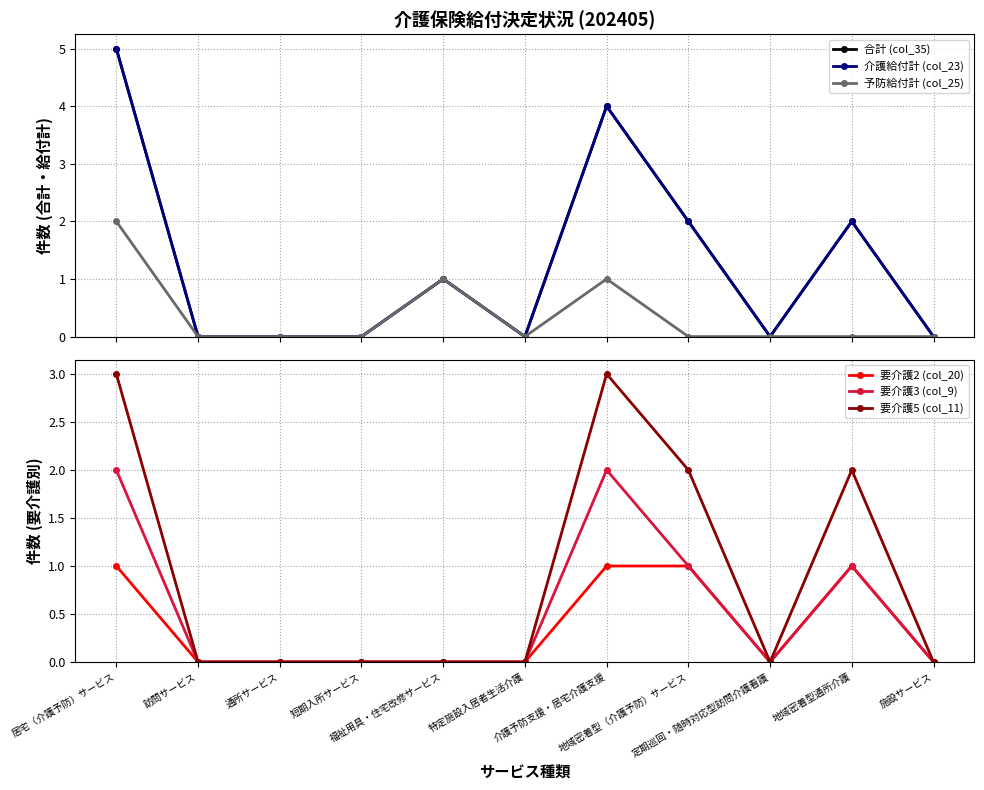

What is the greatest value displayed?

5